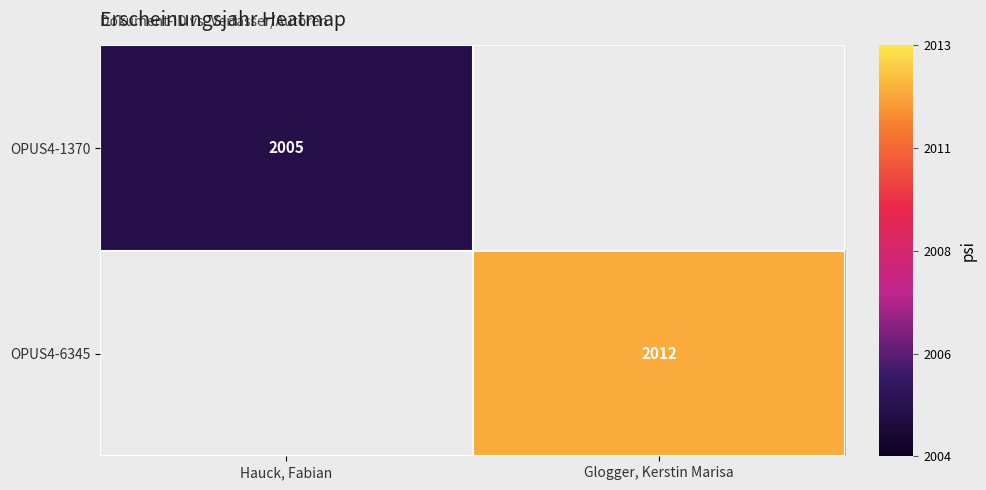

The OPUS4-6345 series shows 3346 at Glogger, Kerstin Marisa. True or false?

False